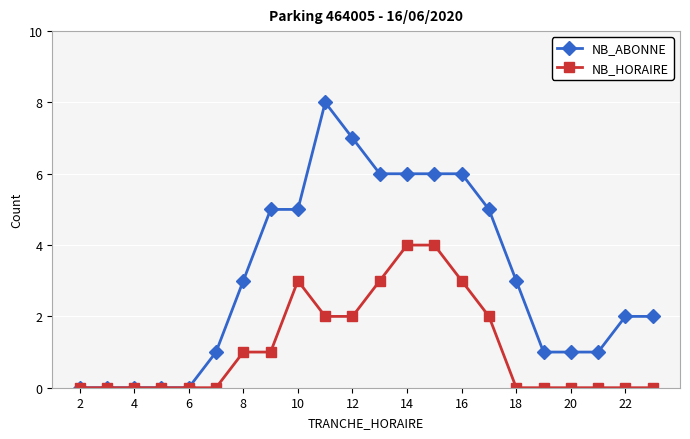

True or false: NB_HORAIRE has more than 0 points higher than both neighbors.

True